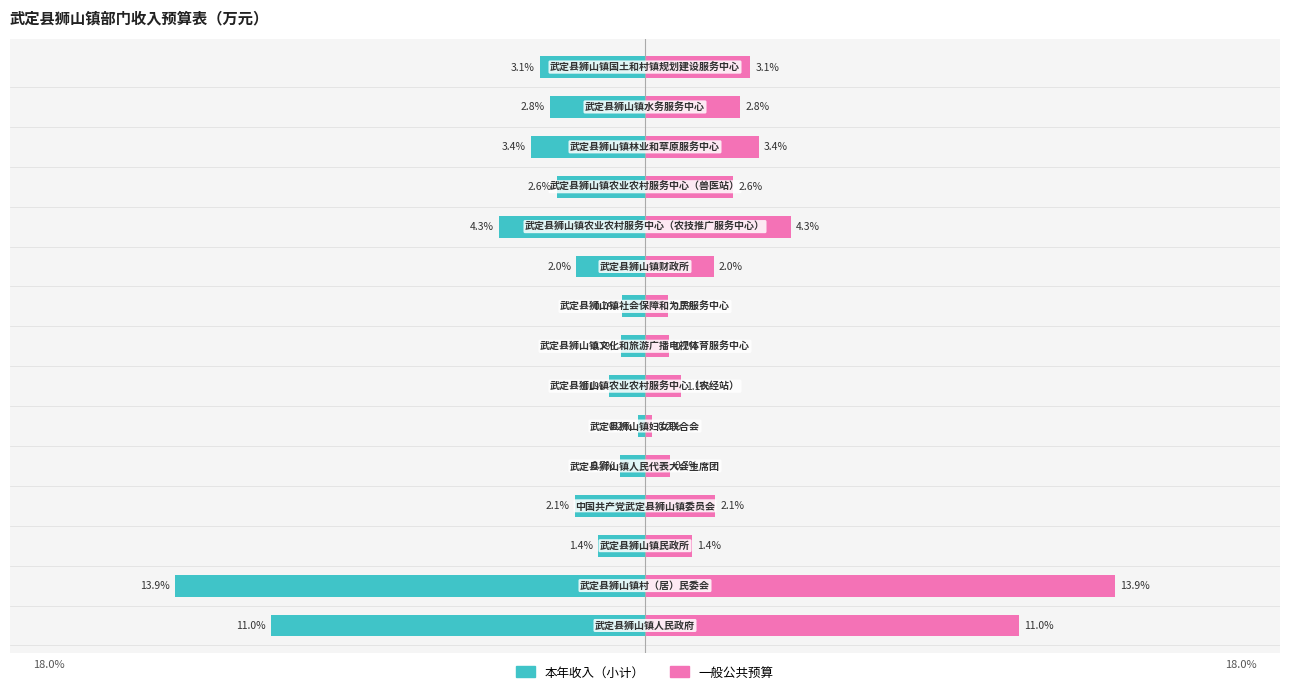

How many data points does each series have?

15